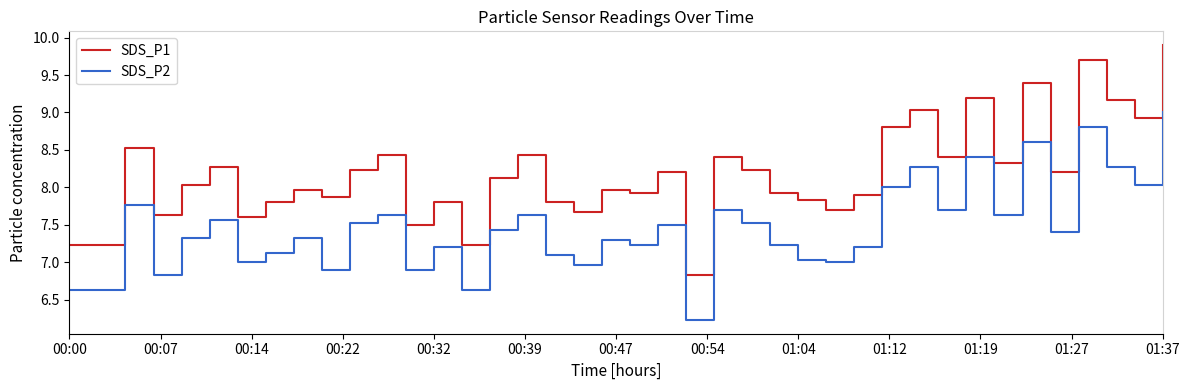

What is the minimum value for SDS_P1?

6.8